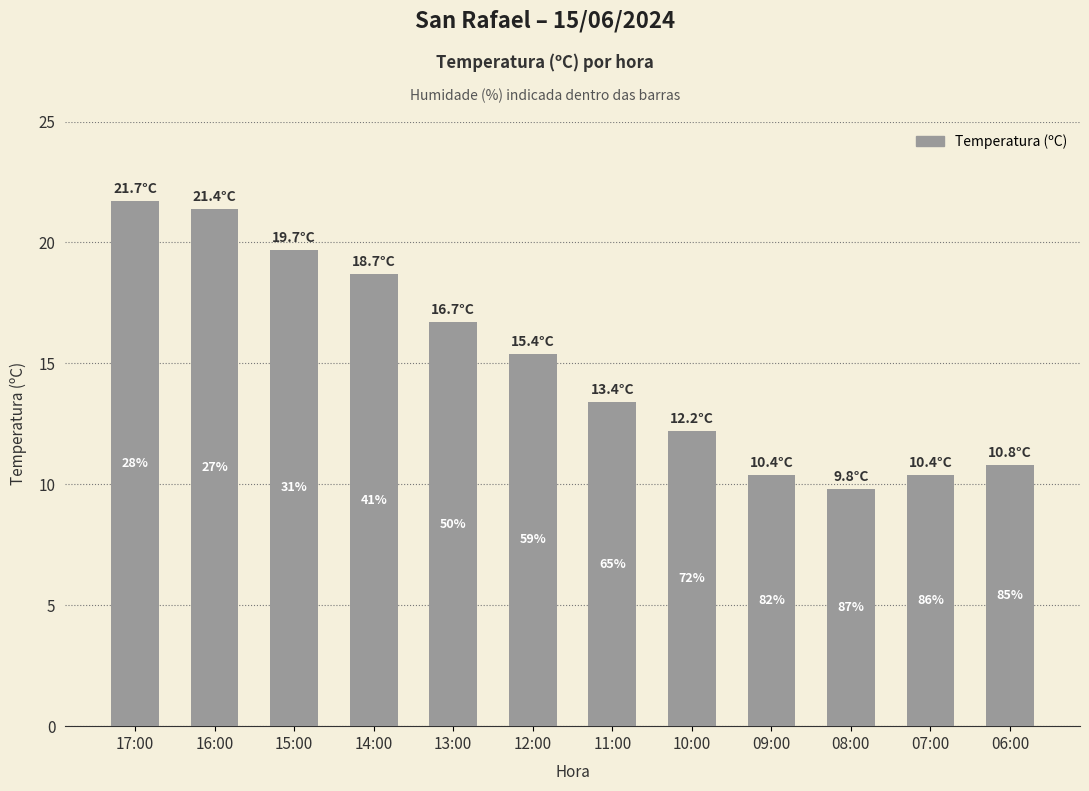

Rank the categories by value from lowest to highest.

08:00, 09:00, 07:00, 06:00, 10:00, 11:00, 12:00, 13:00, 14:00, 15:00, 16:00, 17:00